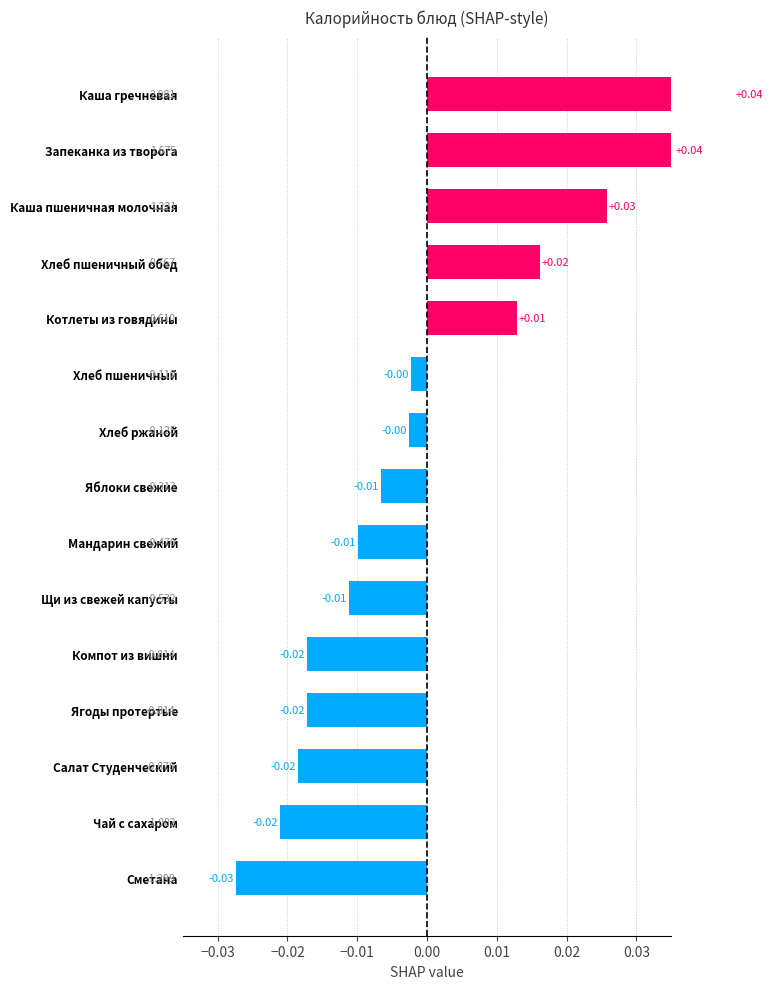

How many negative values are there?

10